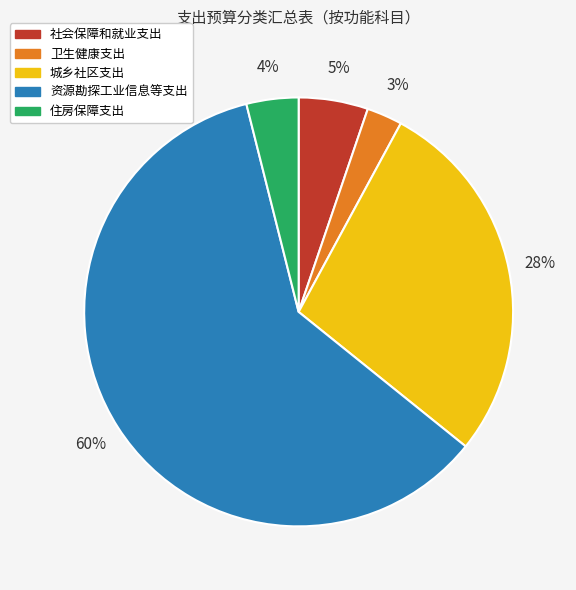

Which category accounts for the majority?

资源勘探工业信息等支出